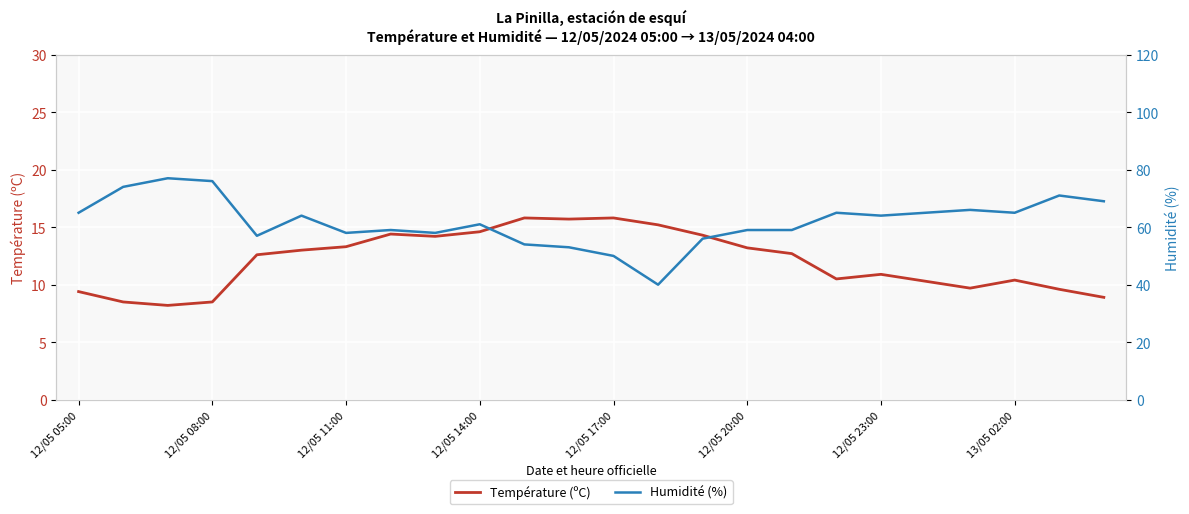

The Température (ºC) series shows 10.9 at 12/05 23:00. True or false?

True